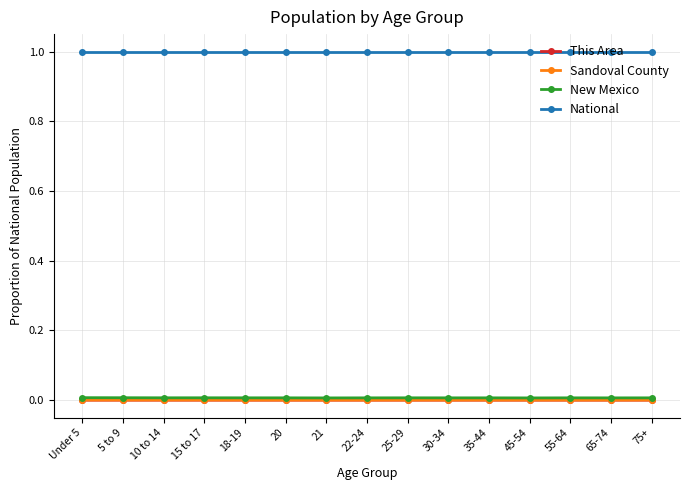

What is the maximum value for National?

1.0